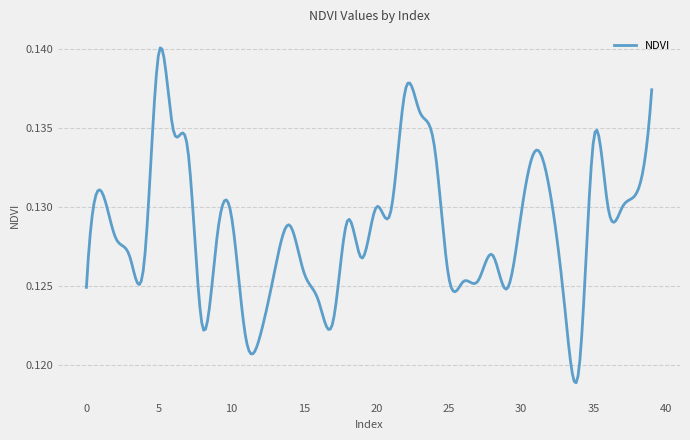

Count the values in the range 0 to 1.

300